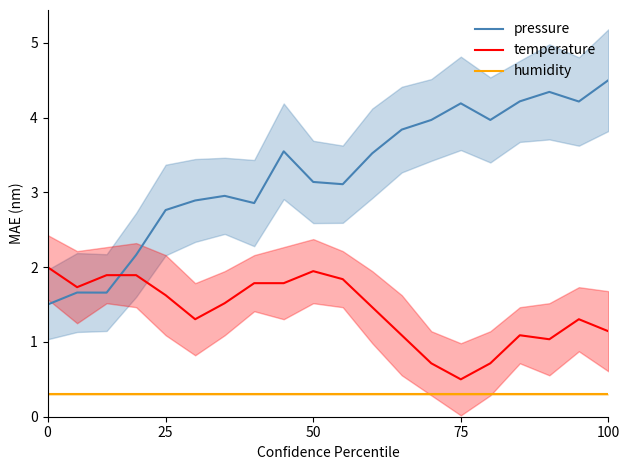

What is the maximum value for pressure?

4.5